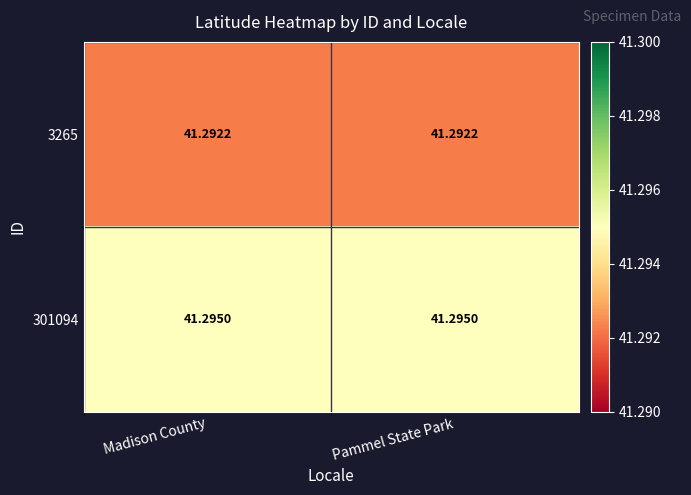

Rank the series by their maximum value, from lowest to highest.

3265, 301094